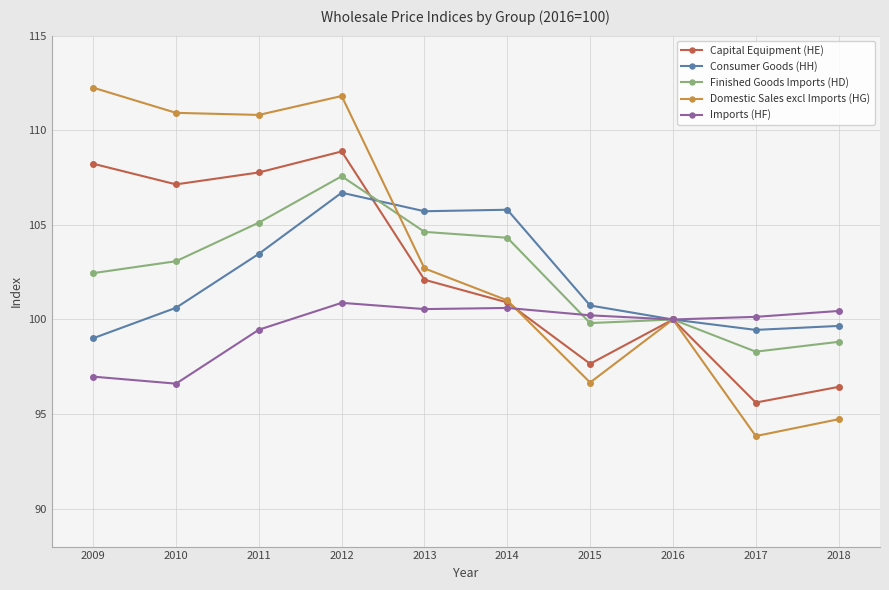

What is the smallest value displayed?

93.8